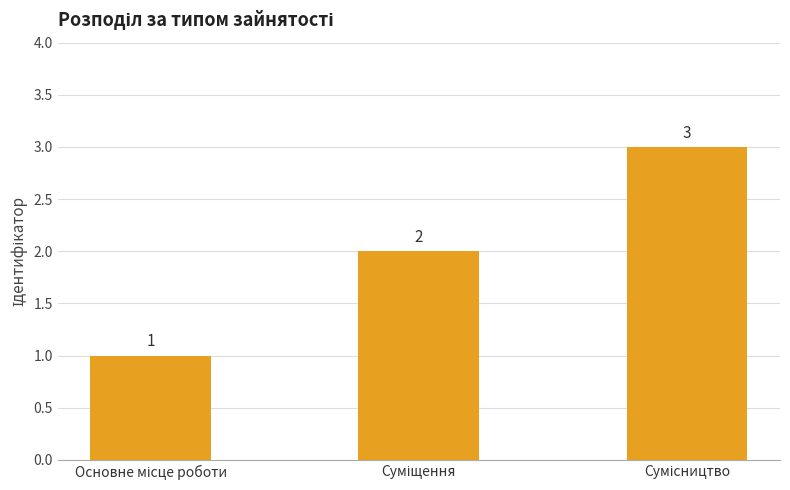

Count the values in the range 1 to 3.

3